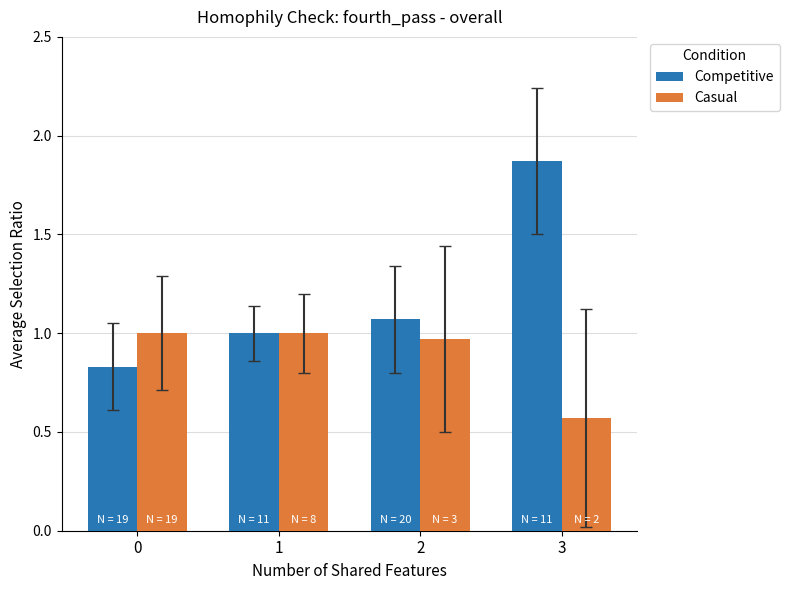

Which series has the largest range (max minus min)?

Competitive